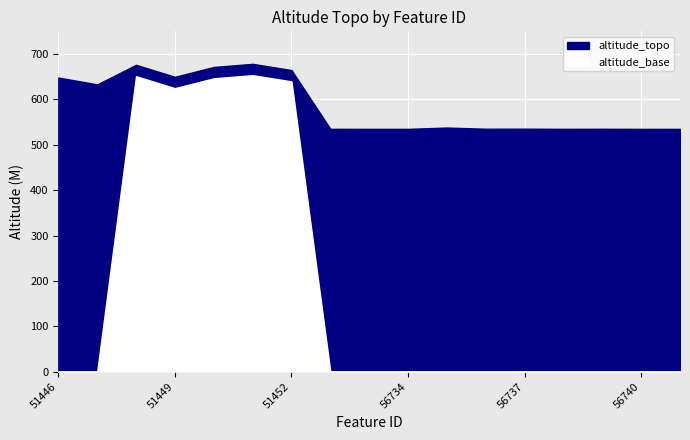

What is the difference between the maximum and second lowest values?

143.3